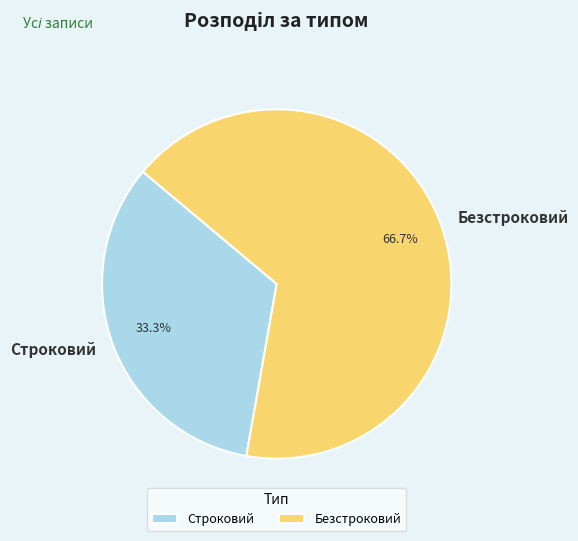

Combined, what portion of the pie is Строковий and Безстроковий?

100.0%